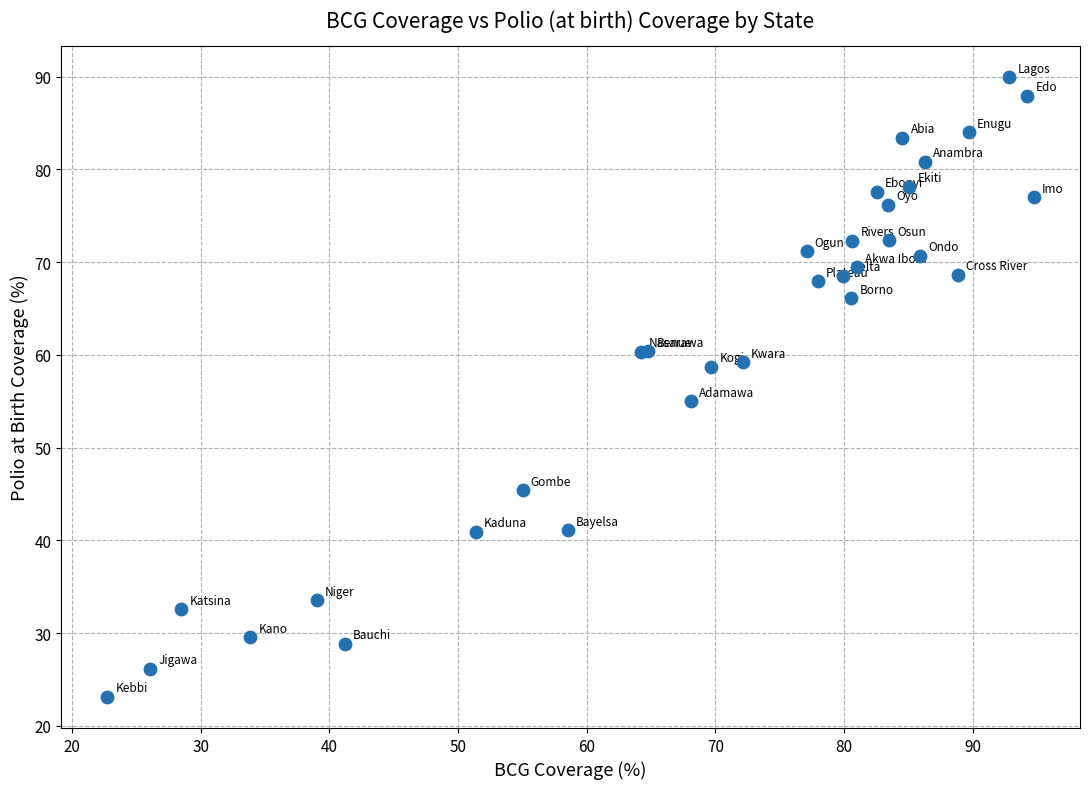

What Y value in the scatter plot is closest to 56?

55.0